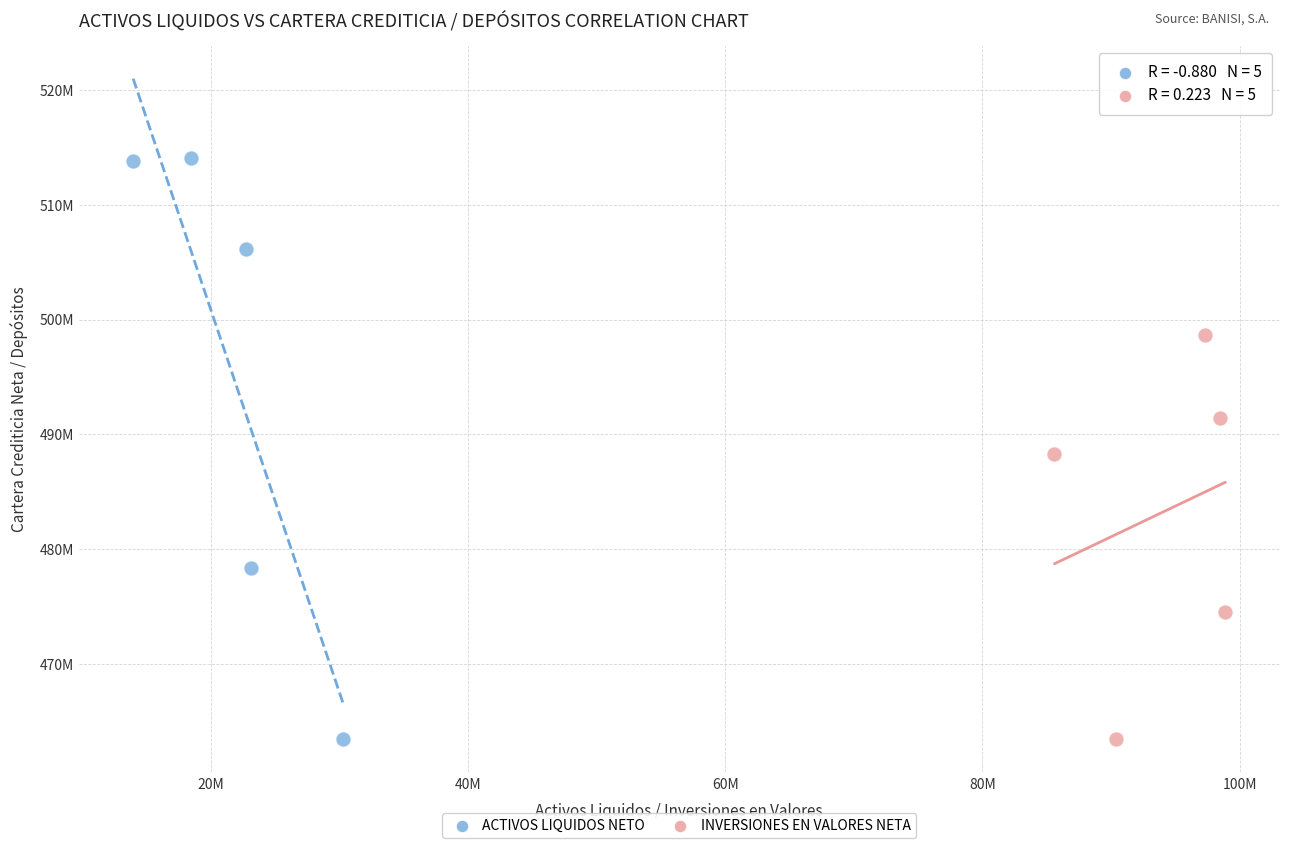

What are all the series names shown in the legend?

ACTIVOS LIQUIDOS NETO, INVERSIONES EN VALORES NETA